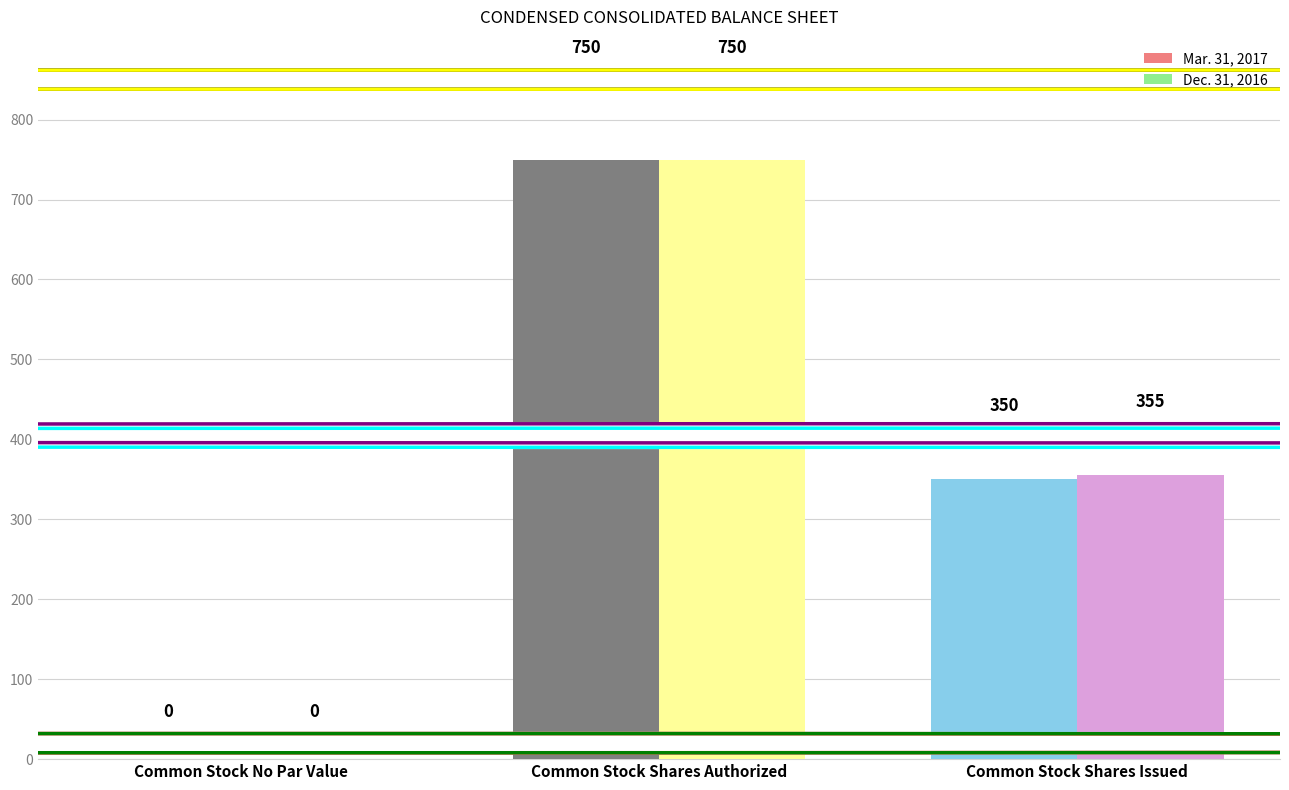

Read the Dec. 31, 2016 value at Common Stock Shares Issued.

355